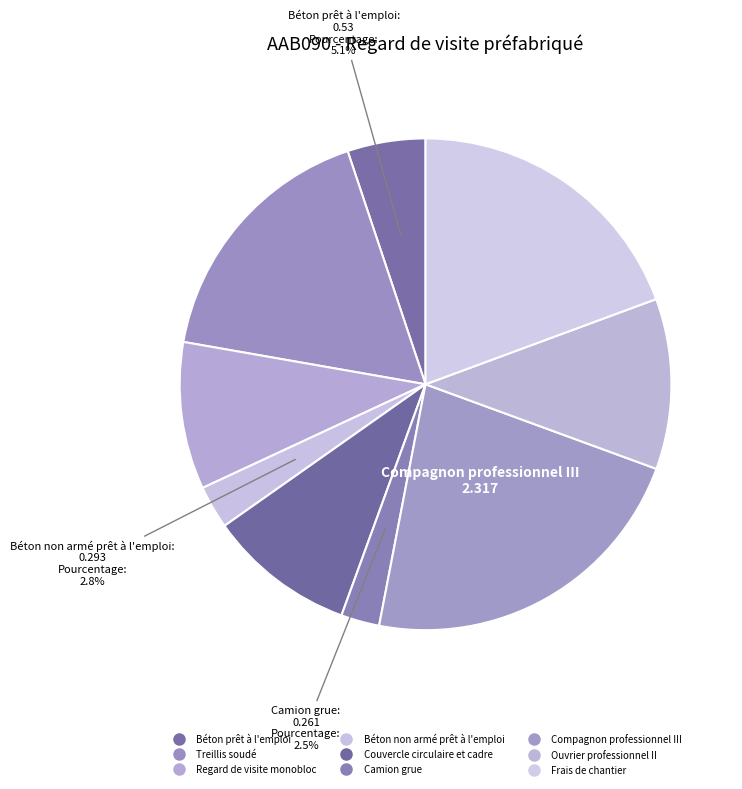

Count the number of slices in the pie.

9